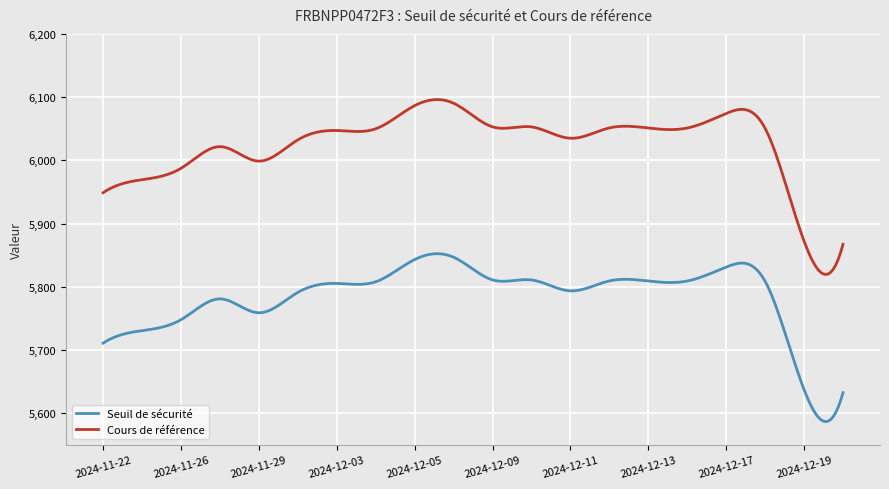

Which series has the largest range (max minus min)?

Cours de référence